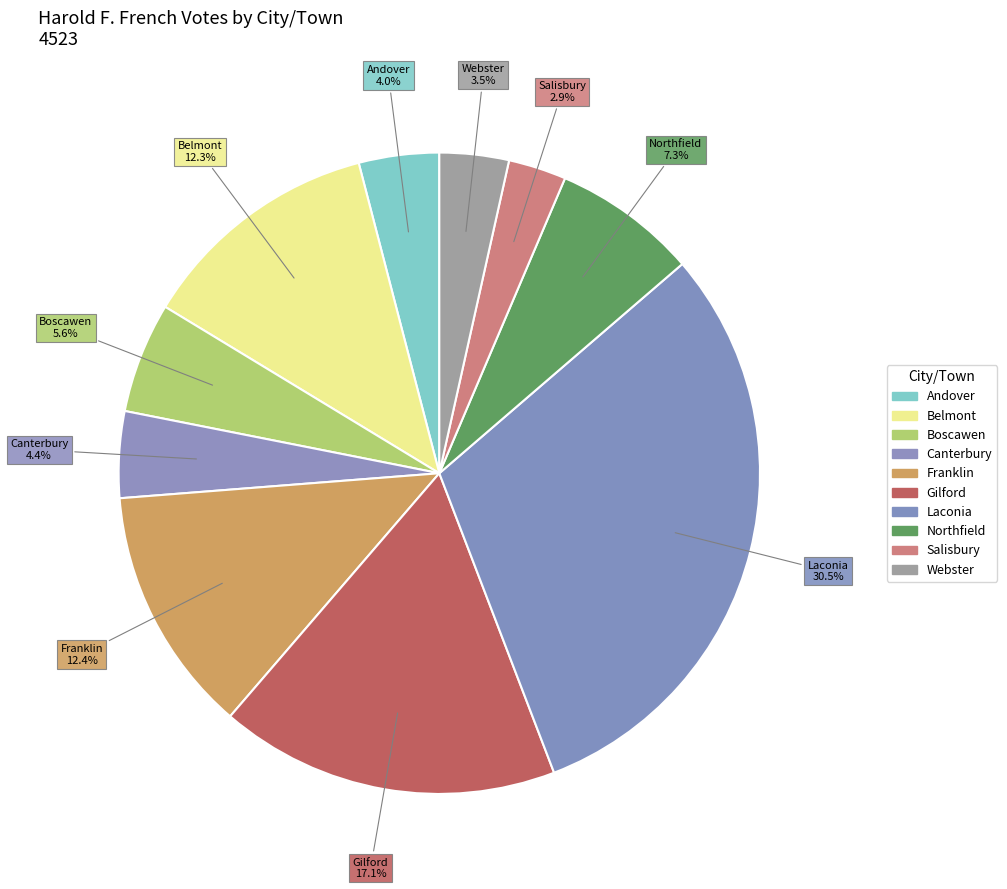

How many slices are in this pie chart?

10